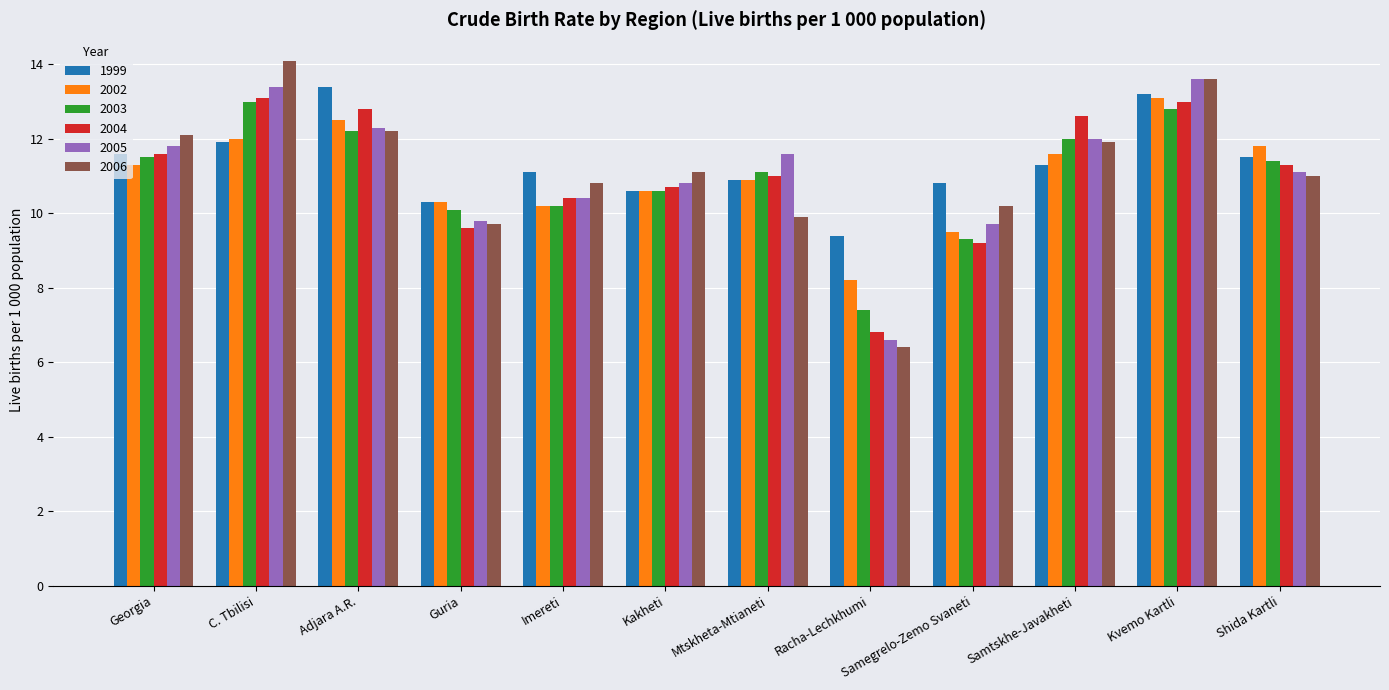

How many series are shown in this chart?

6